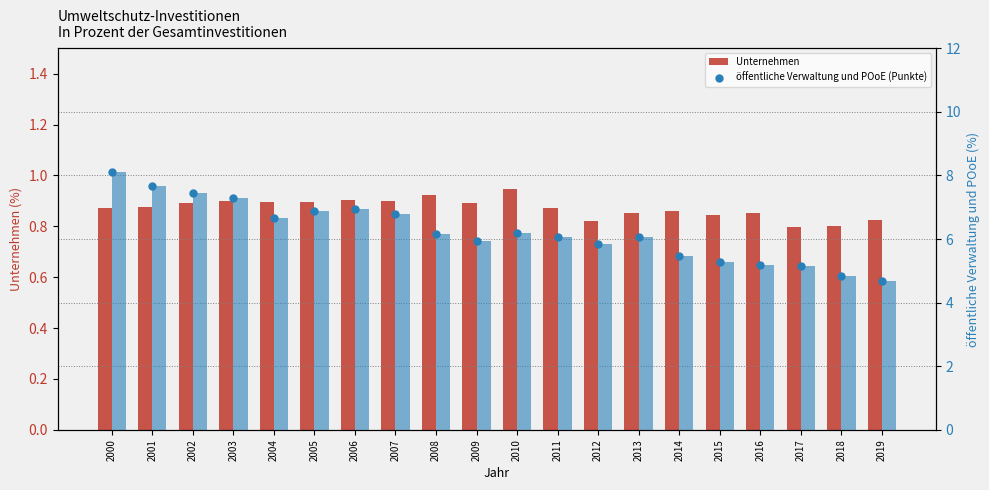

Which series has the largest total across all categories?

öffentliche Verwaltung und POoE